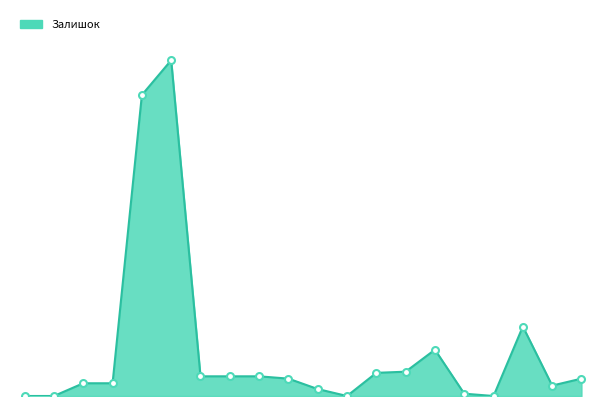

Does the chart have visible grid lines?

No